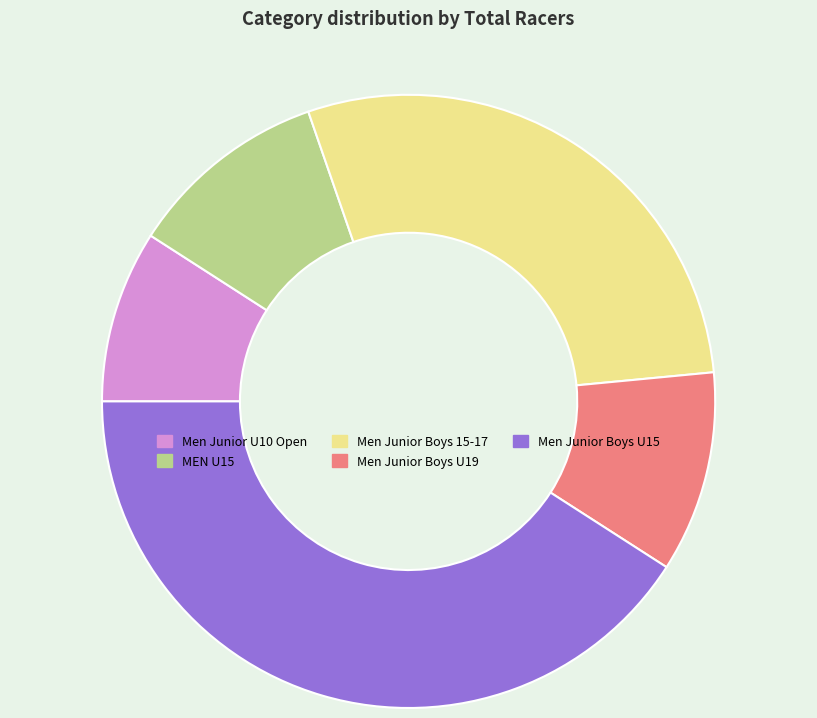

The Men Junior U10 Open slice represents 1% of the pie. True or false?

False